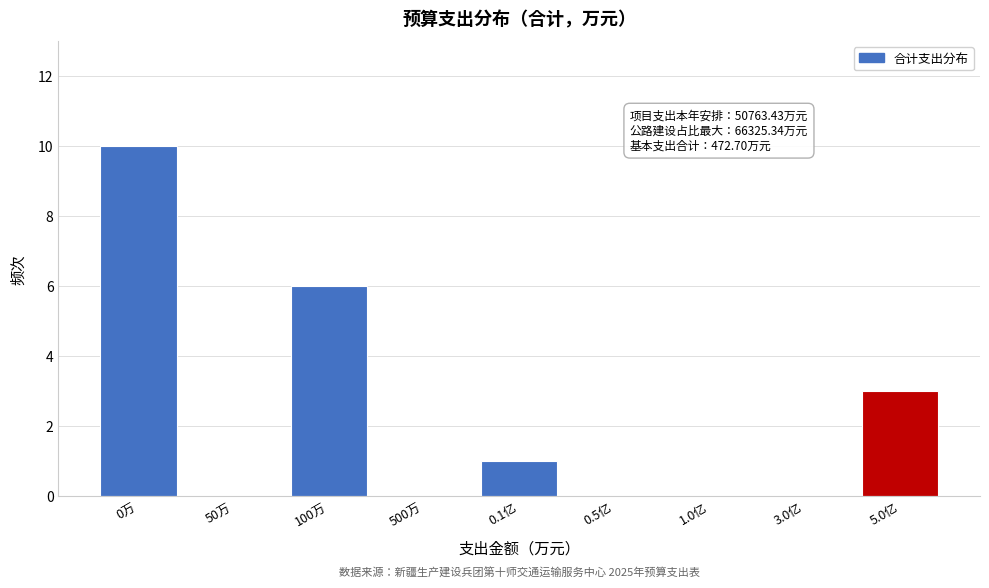

Reading right to left, transcribe all the data shown in this chart.

5.0亿=3	3.0亿=0	1.0亿=0	0.5亿=0	0.1亿=1	500万=0	100万=6	50万=0	0万=10